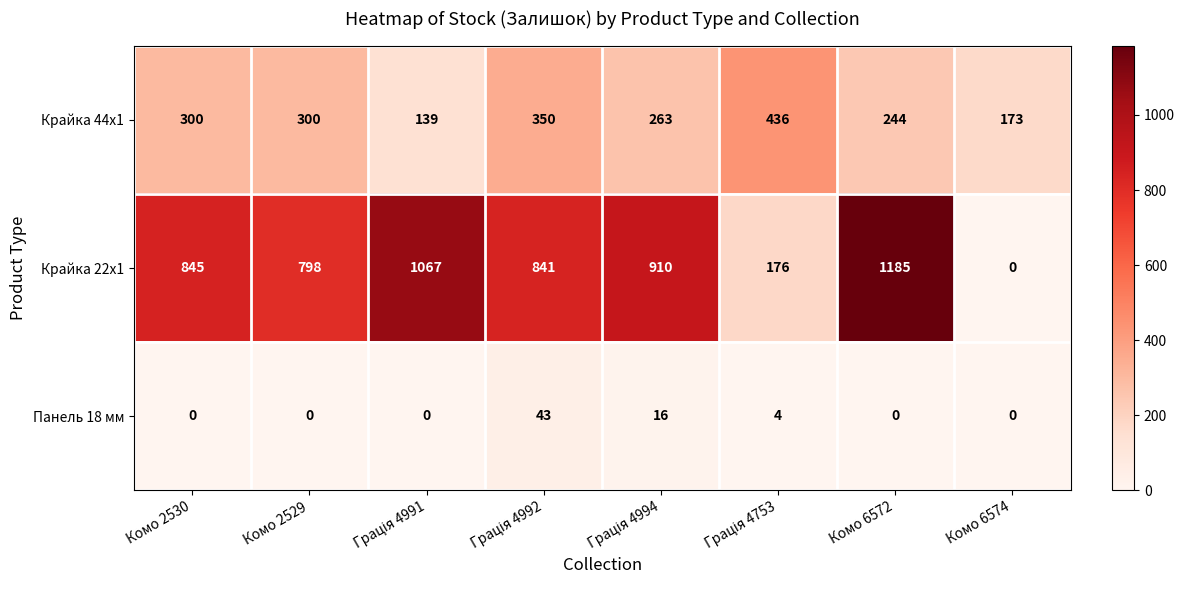

Rank the series by their maximum value, from lowest to highest.

Панель 18 мм, Крайка 44x1, Крайка 22x1